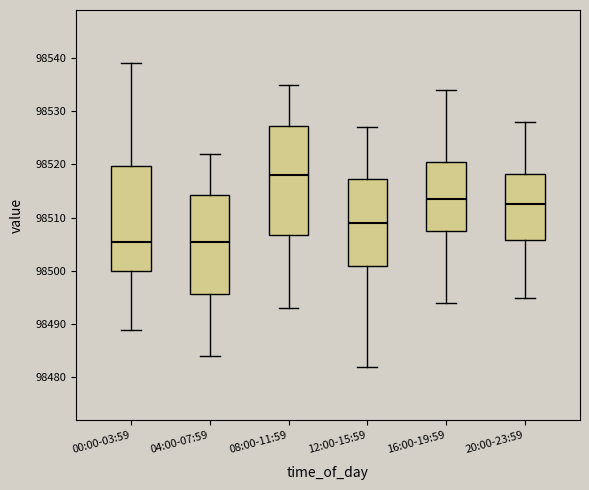

Where does the median line of the box for 04:00-07:59 sit on the y-axis? The values are not printed on the chart, so give them approximately, as read against the axis.

98506